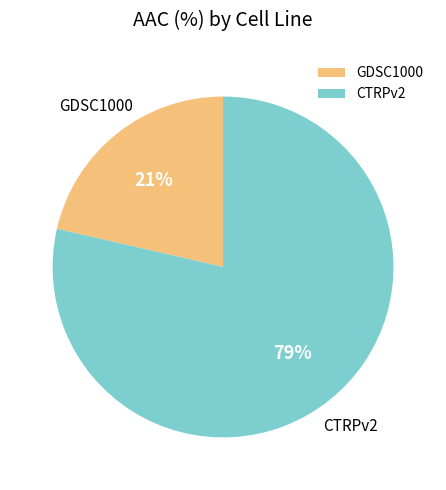

Which category has the biggest portion of the pie?

CTRPv2